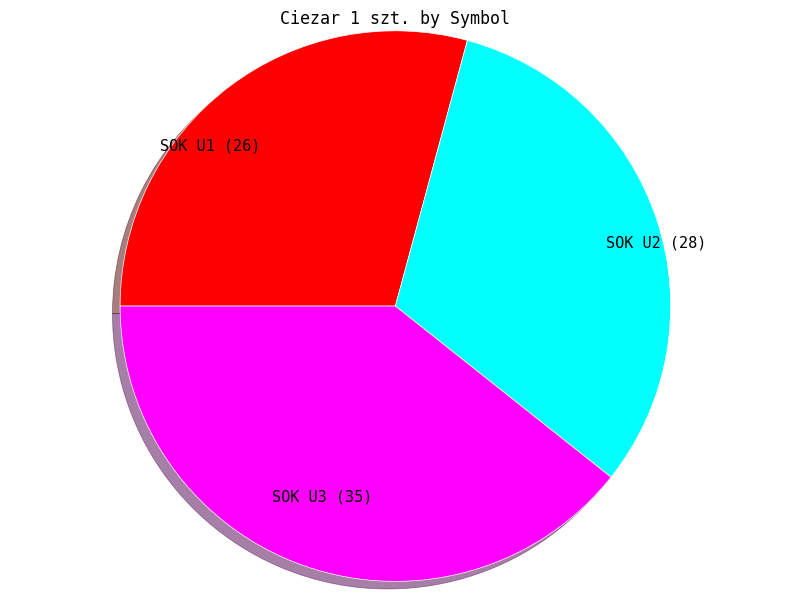

Rank the categories by value from lowest to highest.

SOK U1, SOK U2, SOK U3